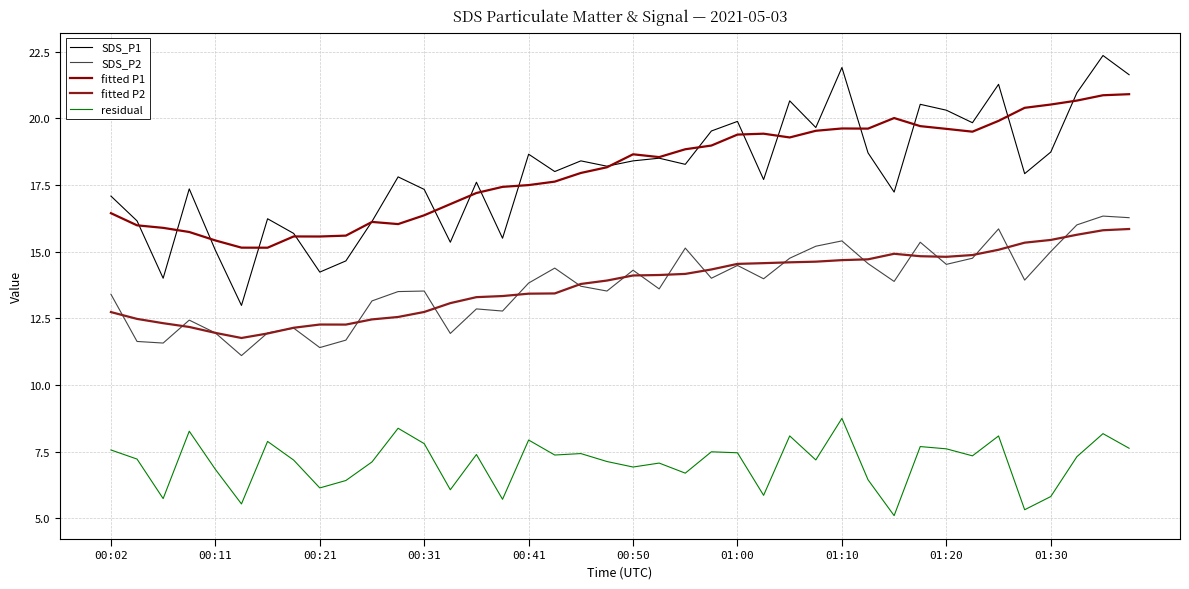

How many lines are shown in the chart?

5